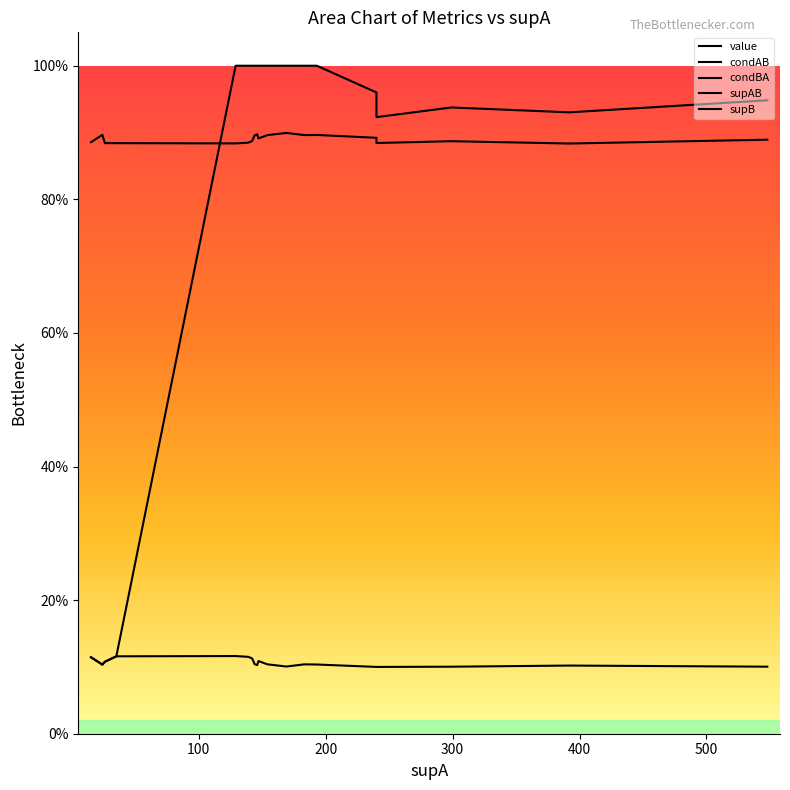

Which series has the largest range (max minus min)?

supB